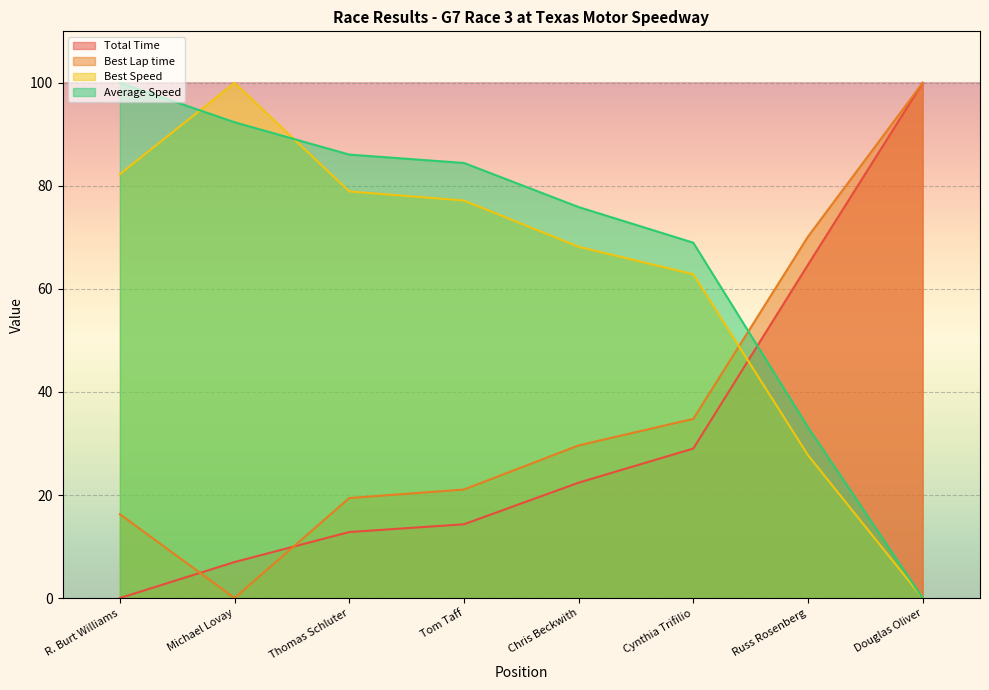

Rank the categories by Total Time value from lowest to highest.

R. Burt Williams, Michael Lovay, Thomas Schluter, Tom Taff, Chris Beckwith, Cynthia Trifilio, Russ Rosenberg, Douglas Oliver